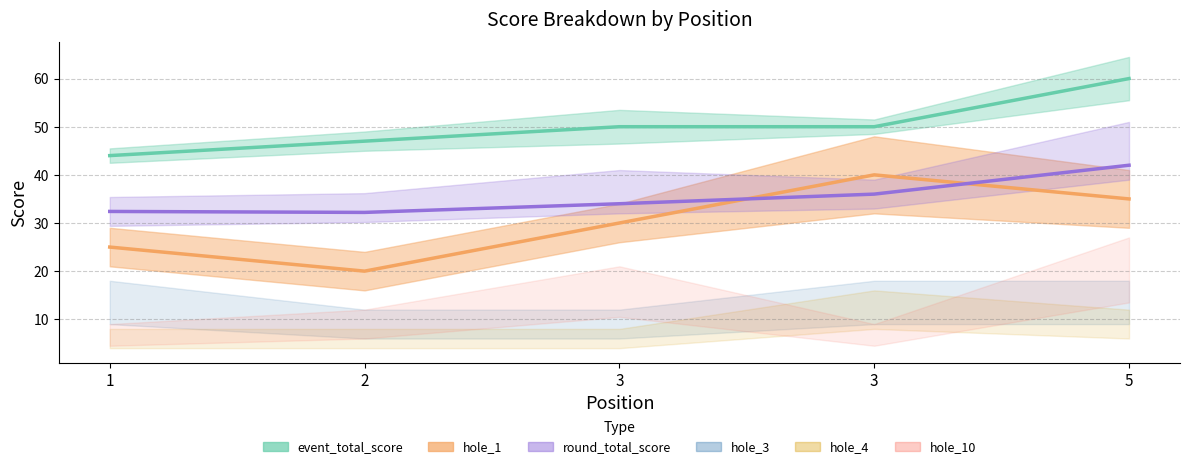

Does the chart have visible grid lines?

Yes